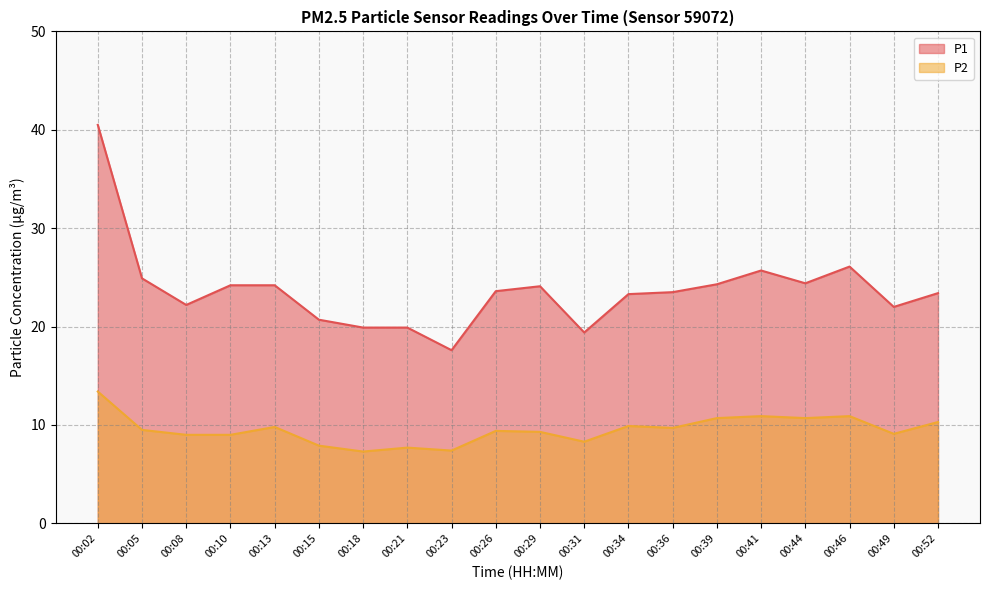

Between 00:15 and 00:18, which series saw the biggest shift?

P1